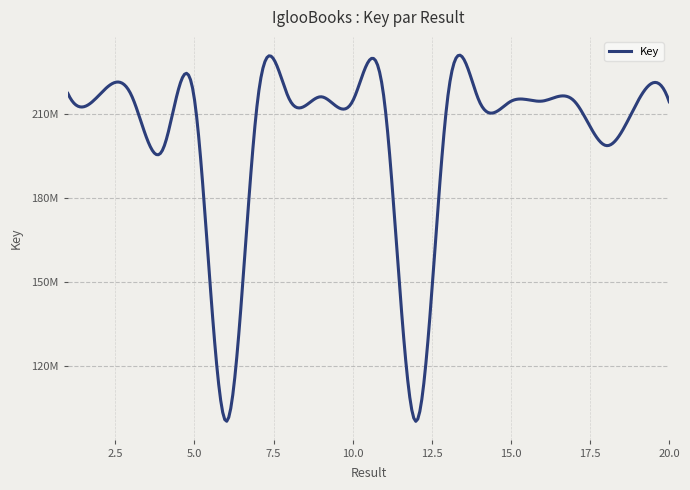

Does the chart display data point markers on the line(s)?

No